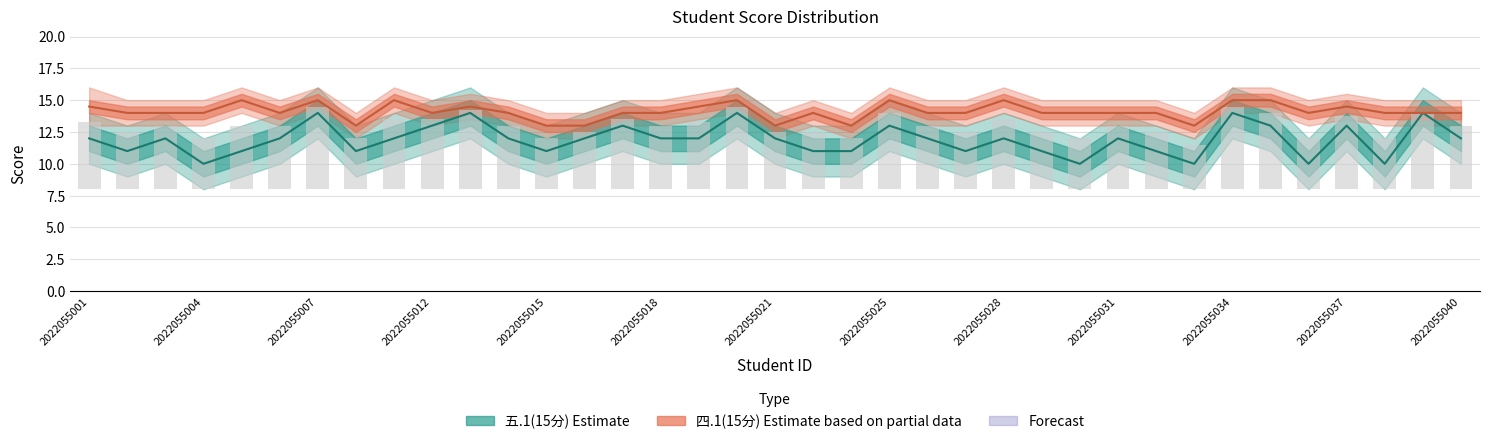

How many values in the 四.1(15分) series exceed 14?

12